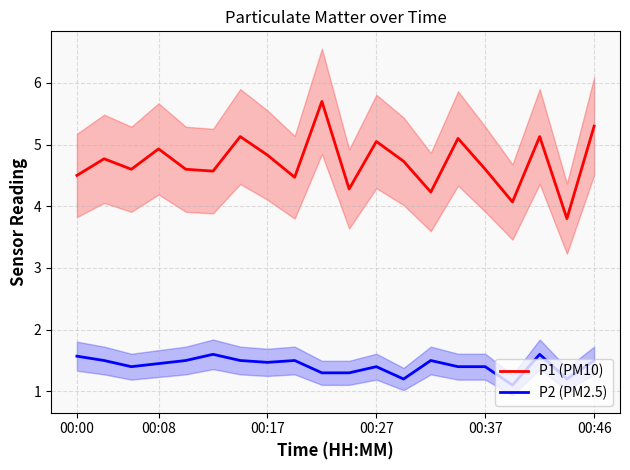

What is the lowest value of the P1 (PM10) series?

3.8